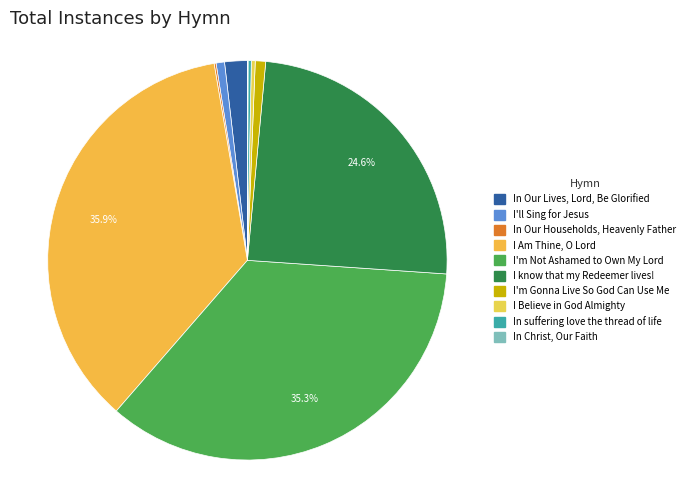

What is the total percentage of In Christ, Our Faith and I Believe in God Almighty?

0.4%